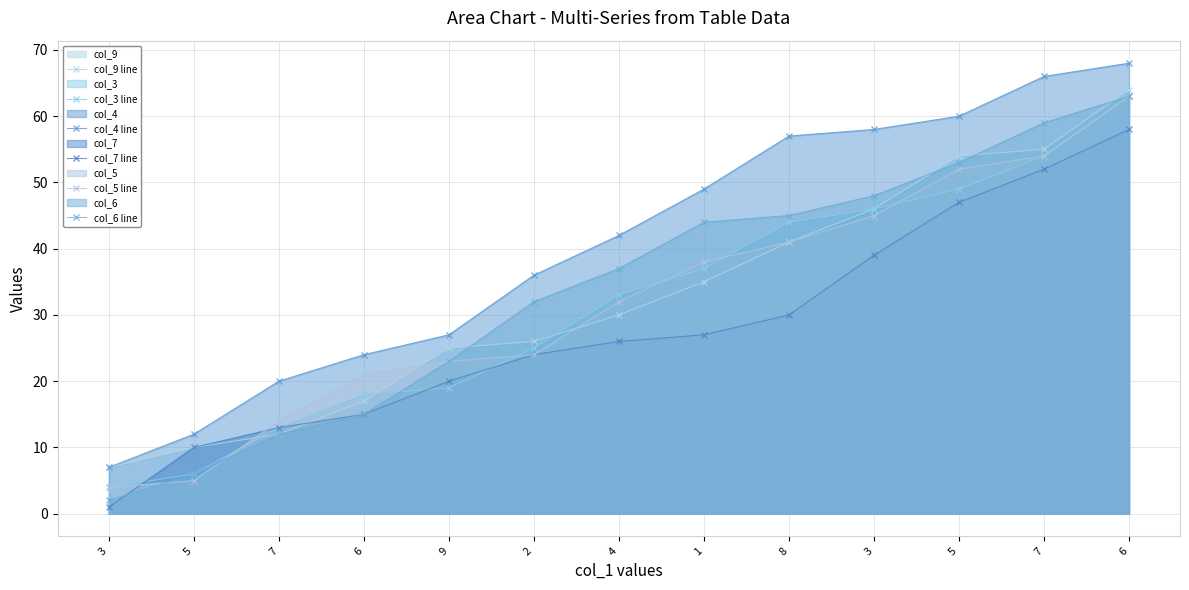

Reading left to right, transcribe all the data shown in this chart.

col_9 line: 7	10	12	17	25	26	30	35	41	46	54	55	64
col_3 line: 4	6	13	18	19	25	33	37	44	46	49	54	63
col_4 line: 7	12	20	24	27	36	42	49	57	58	60	66	68
col_7 line: 1	10	13	15	20	24	26	27	30	39	47	52	58
col_5 line: 4	5	14	21	23	24	32	38	41	45	52	54	63
col_6 line: 2	6	12	15	23	32	37	44	45	48	53	59	63